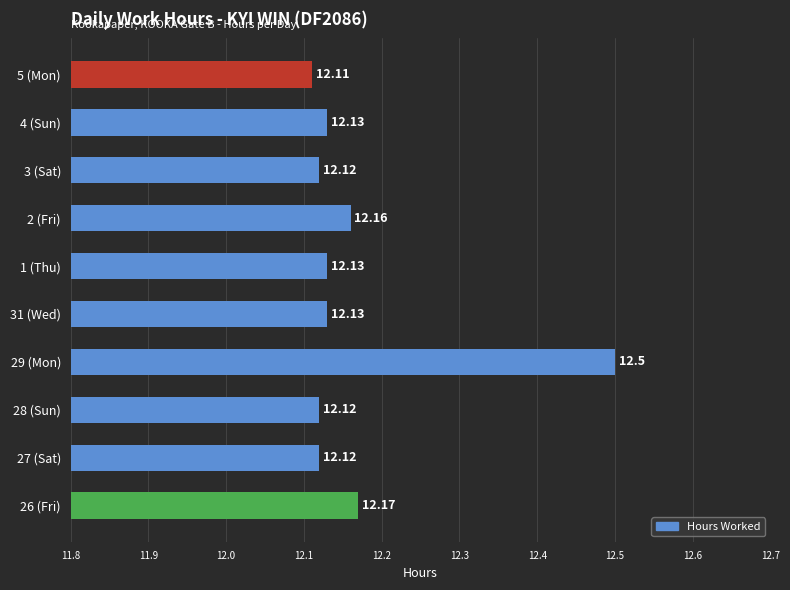

What is the sum of the values at 4 (Sun) and 31 (Wed)?

24.3